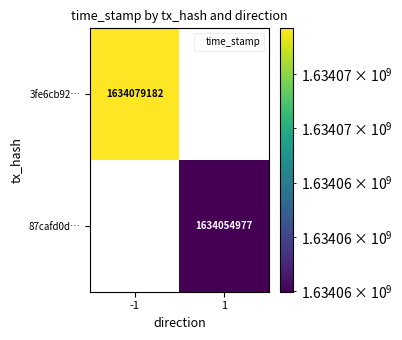

Is it true that 3fe6cb92… equals 525547092 at -1?

False